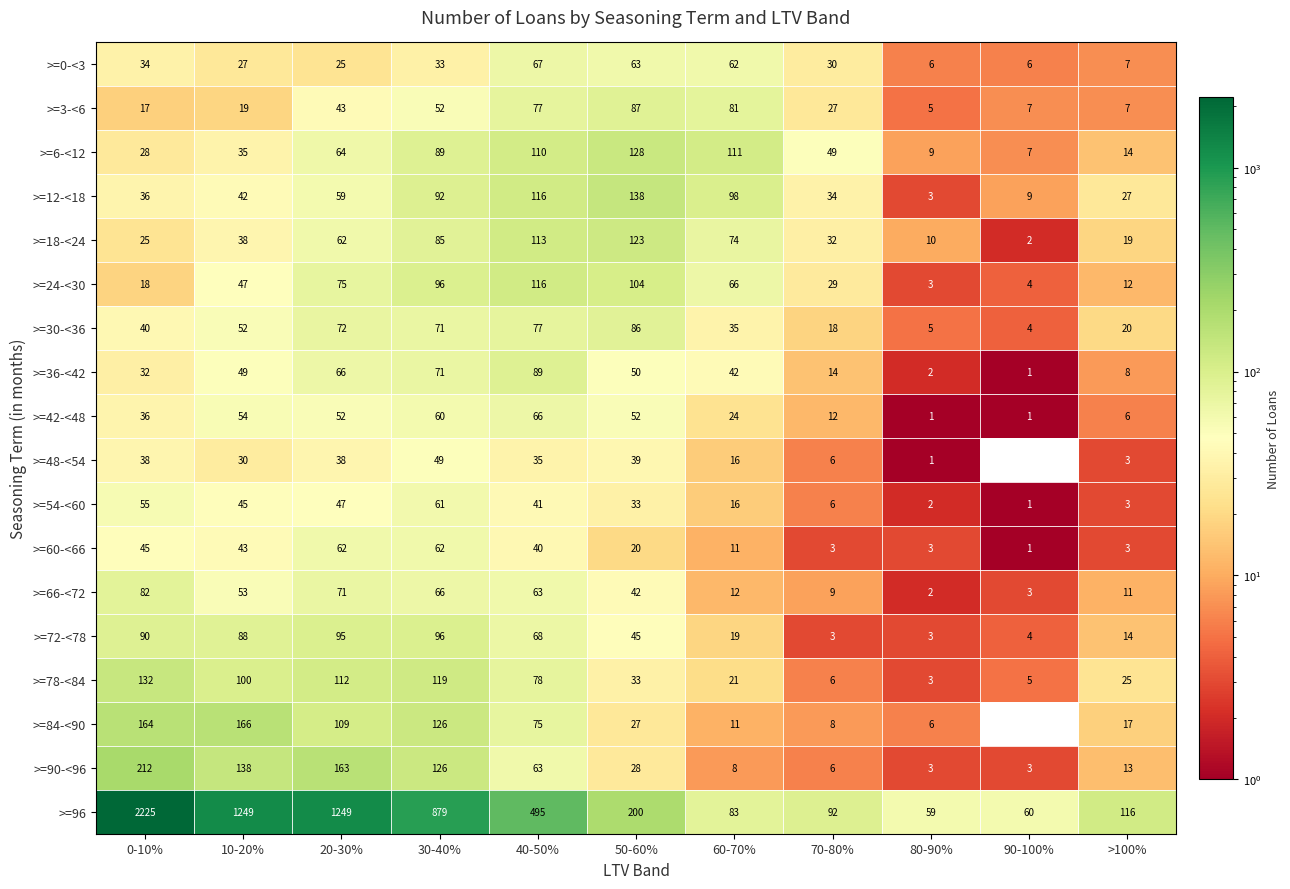

How many series are shown in this chart?

18